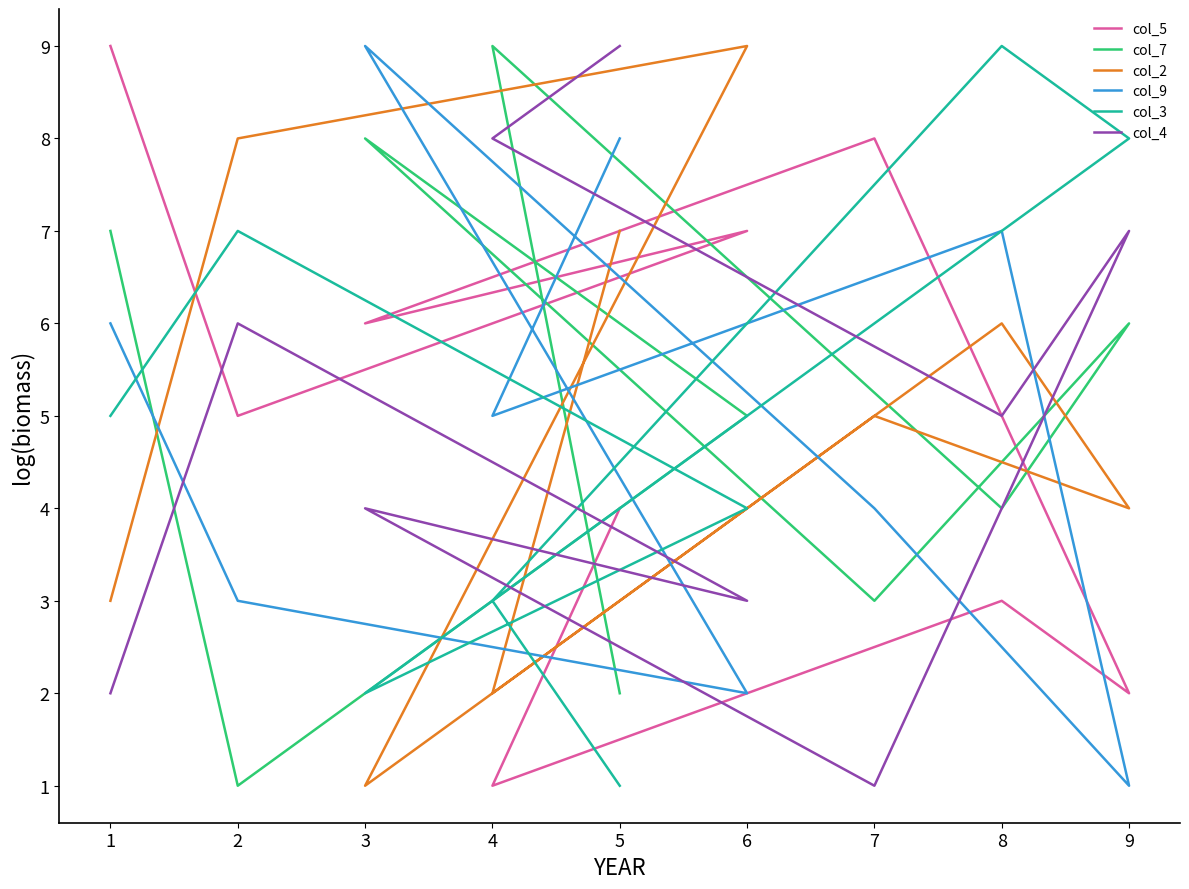

Does the chart have visible grid lines?

No